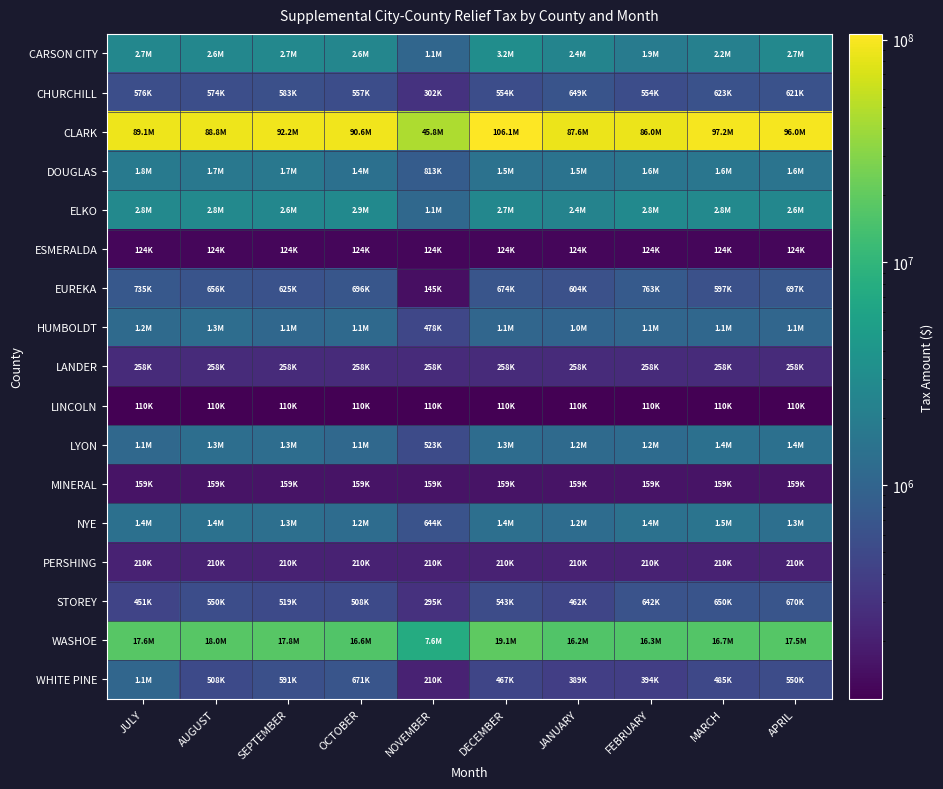

Which series has the largest total across all categories?

CLARK